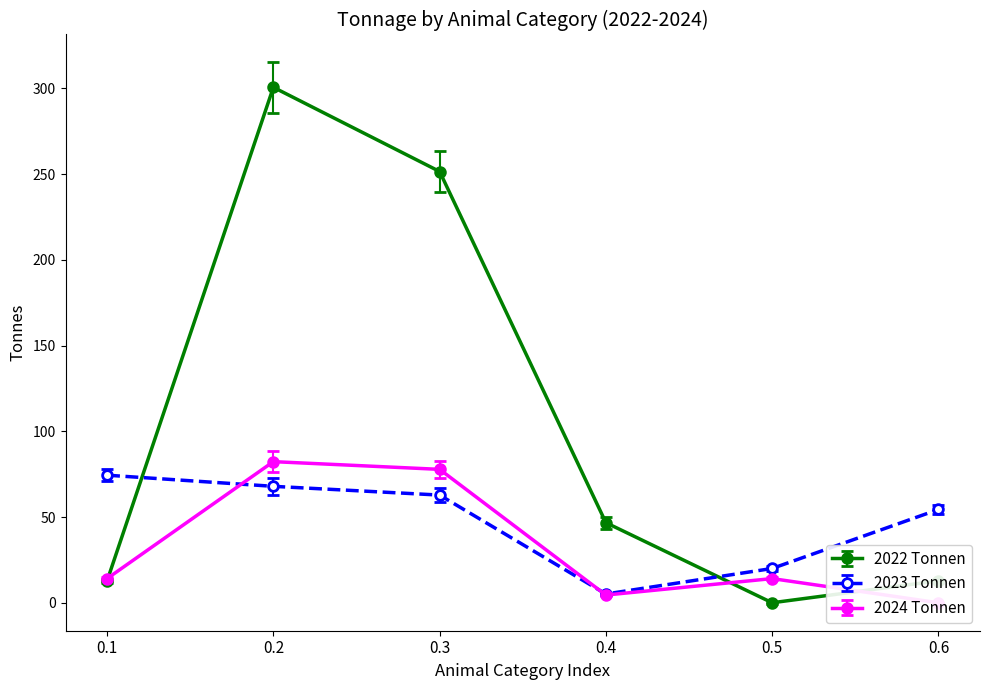

Where does the 2022 Tonnen series first go above 46?

0.2